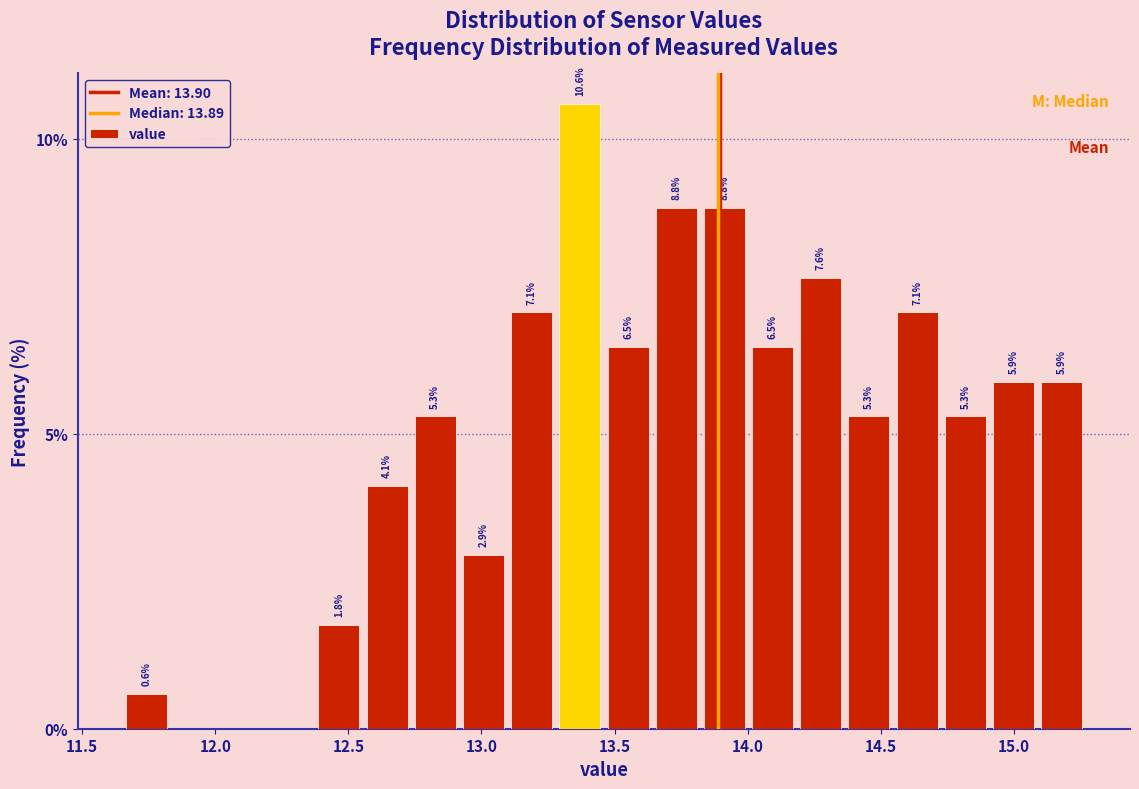

Around what value on the x-axis is the tallest bar? Give the approximate position of its centre, as read against the axis.

13.35